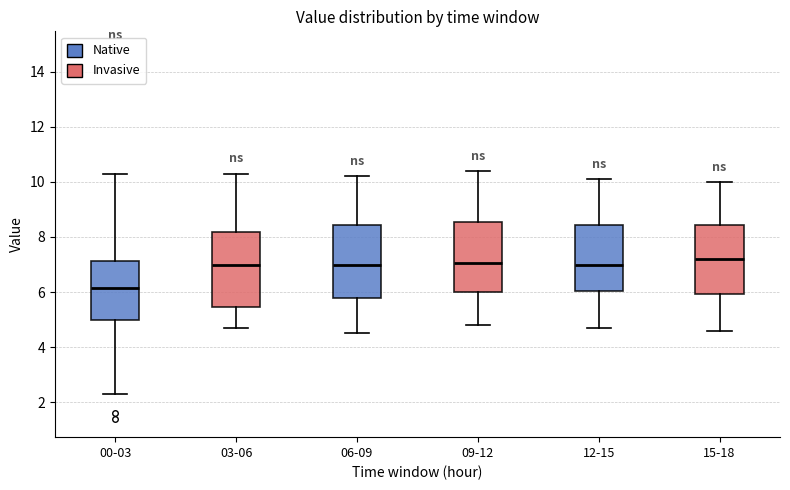

Where does the upper whisker of the box for 09-12 end on the y-axis? The values are not printed on the chart, so give them approximately, as read against the axis.

10.4